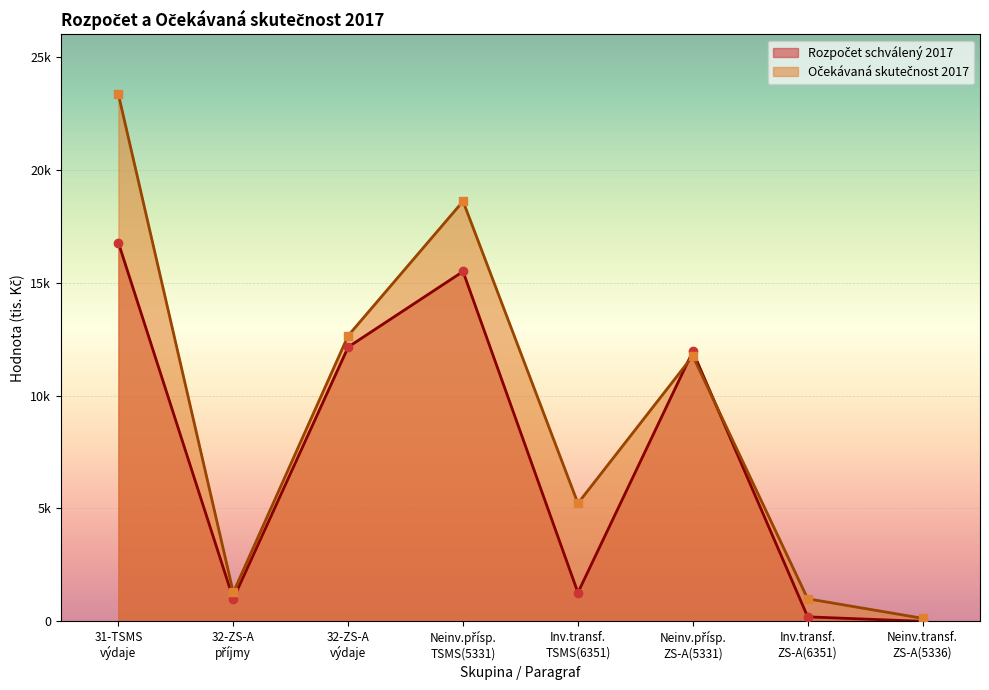

Where is the first local minimum for Očekávaná skutečnost 2017?

32-ZS-A příjmy